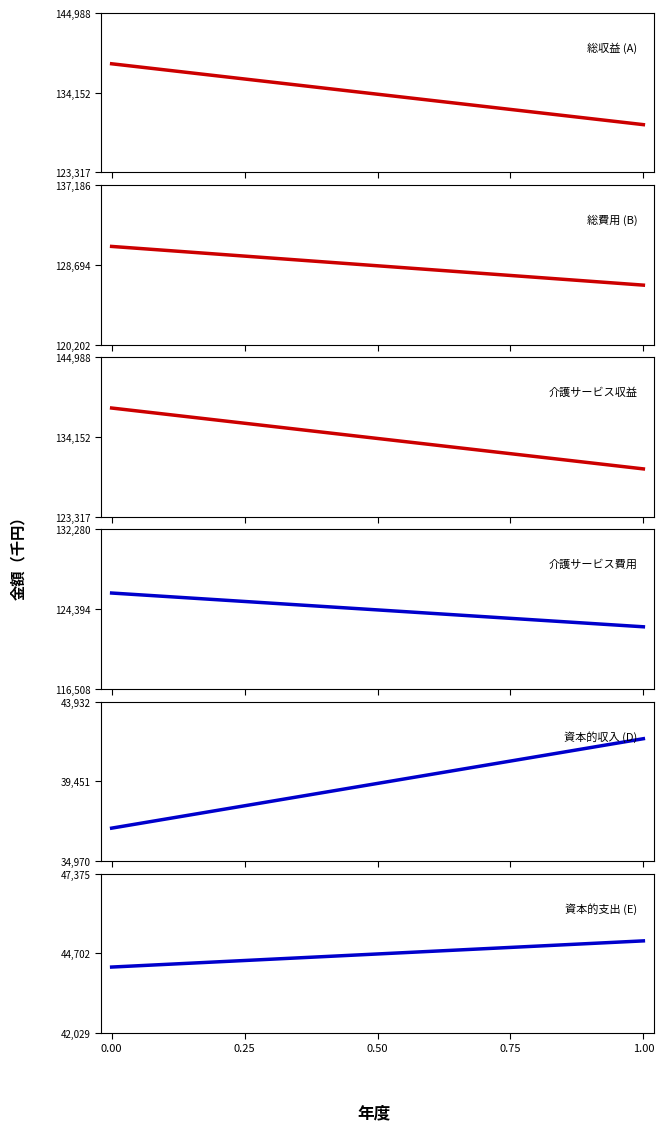

Which series has the largest total across all categories?

総収益 (A)